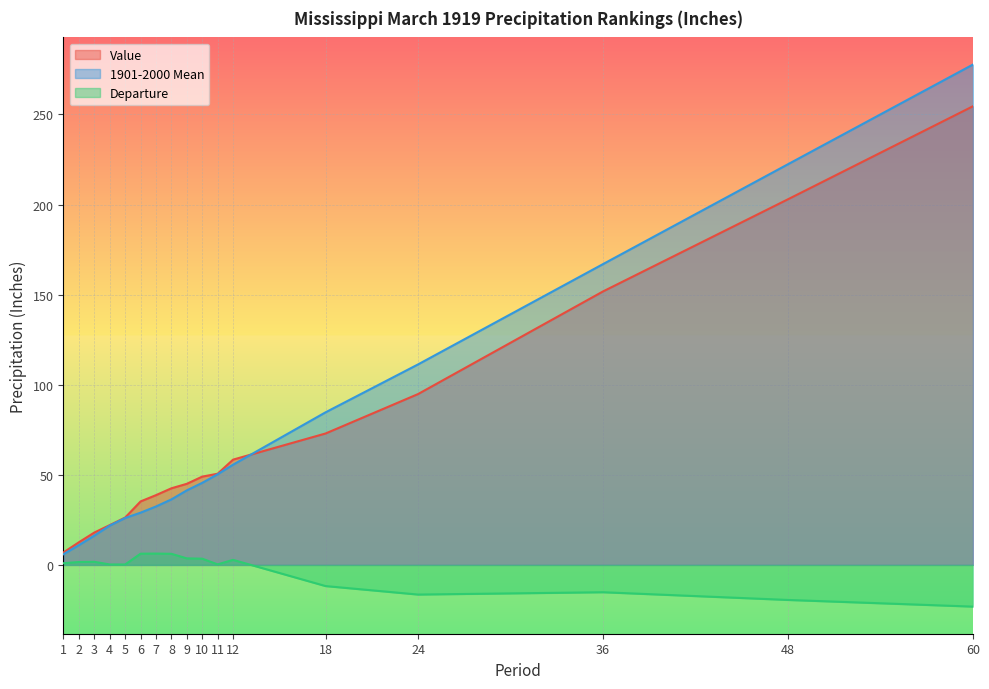

What is the value of the Departure point at the 12th from the left?

2.8